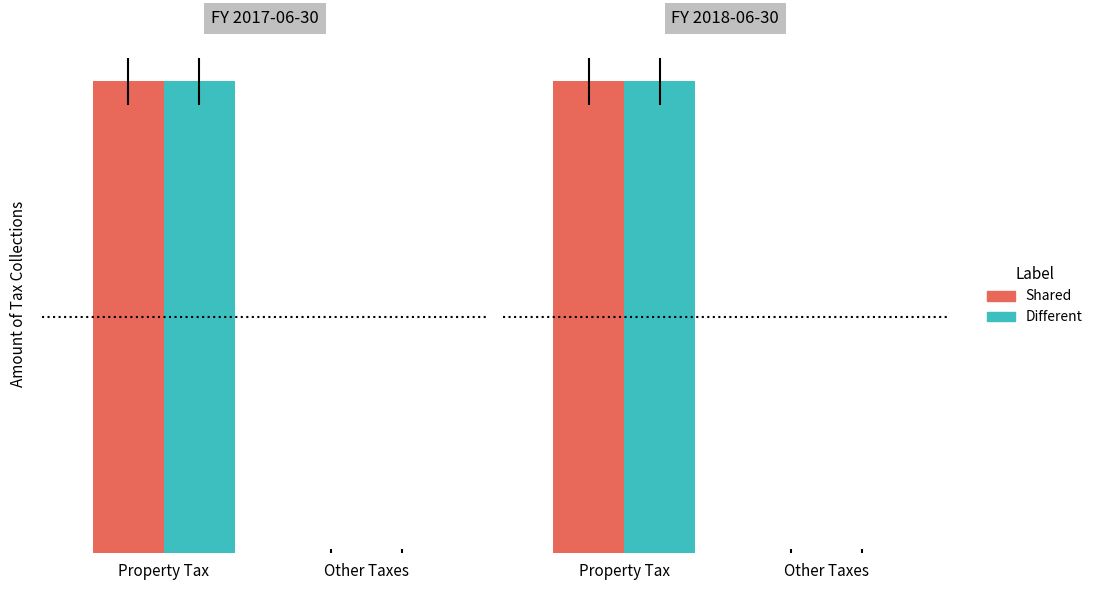

What is the difference between the Different values at Property Tax and Other Taxes?

1